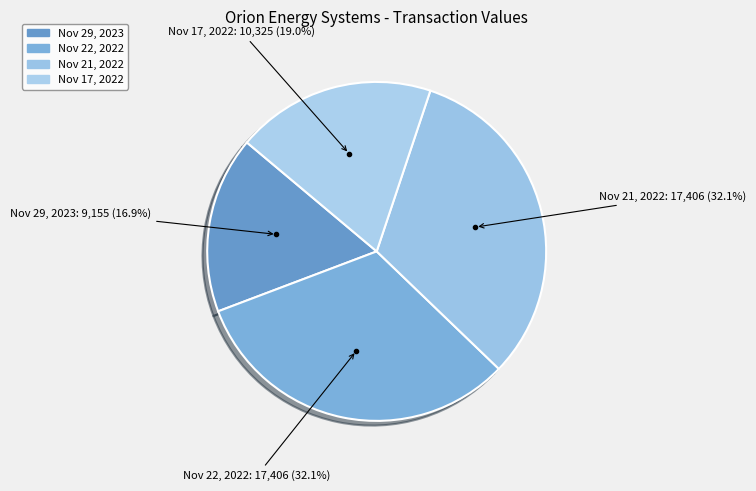

Combined, do Nov 17, 2022 and Nov 29, 2023 account for over 50%?

No